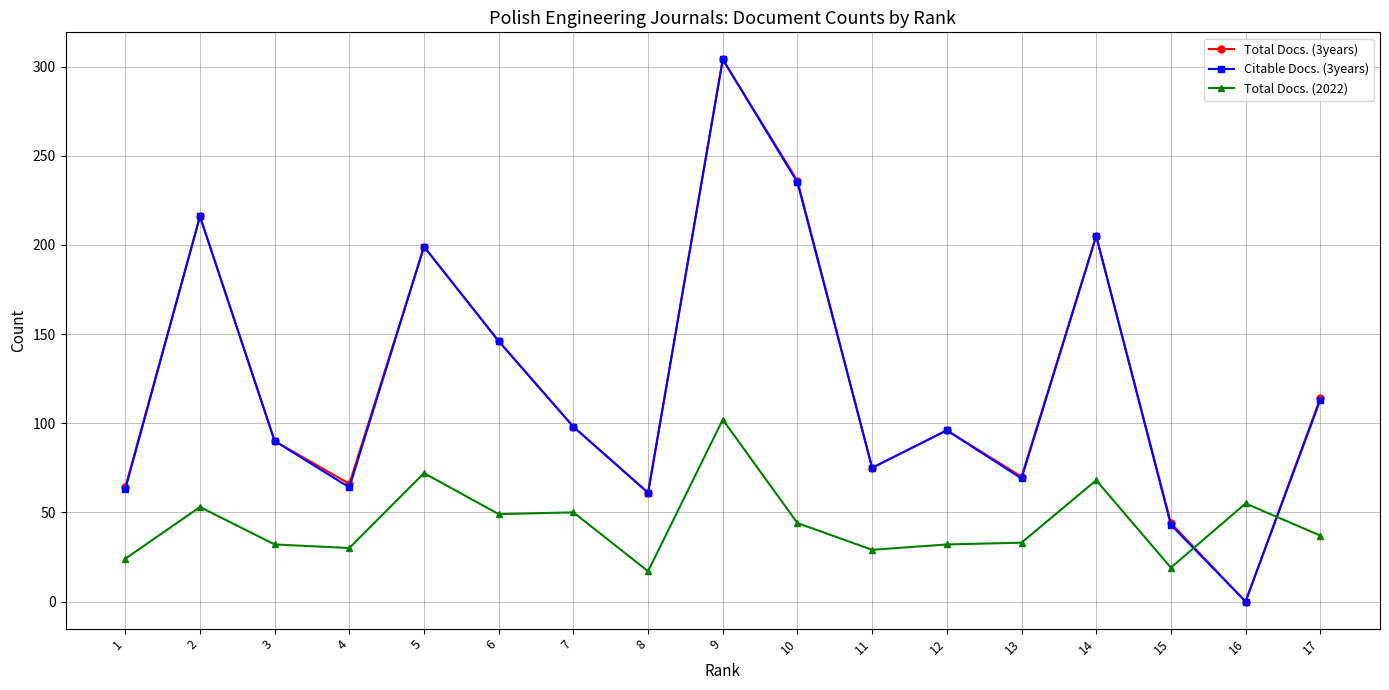

What is the sum of the Total Docs. (3years) values at 3 and 11?

165